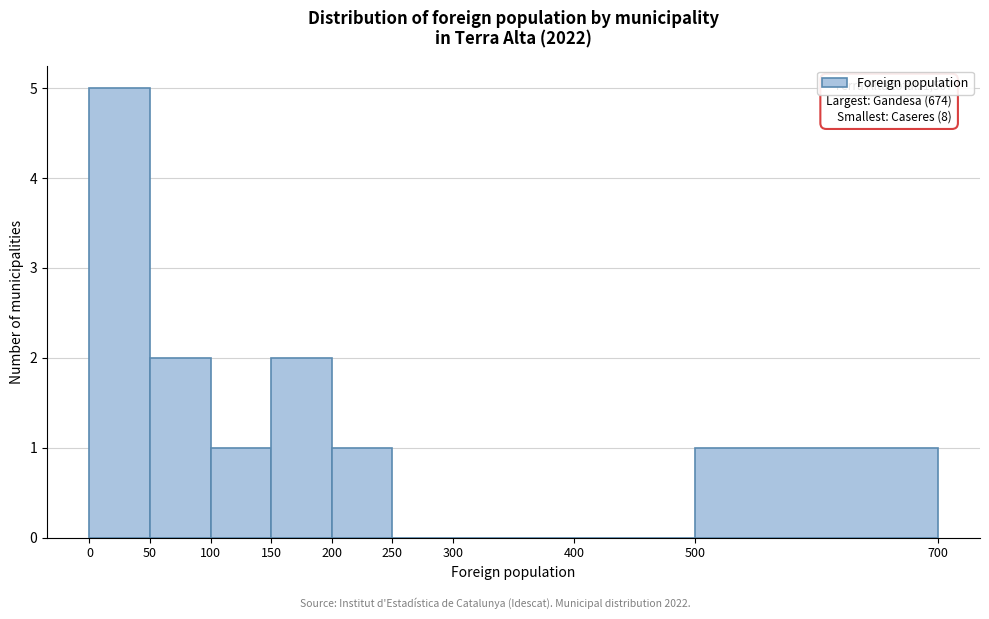

Over which range of the x-axis is the bar tallest?

0 to 50